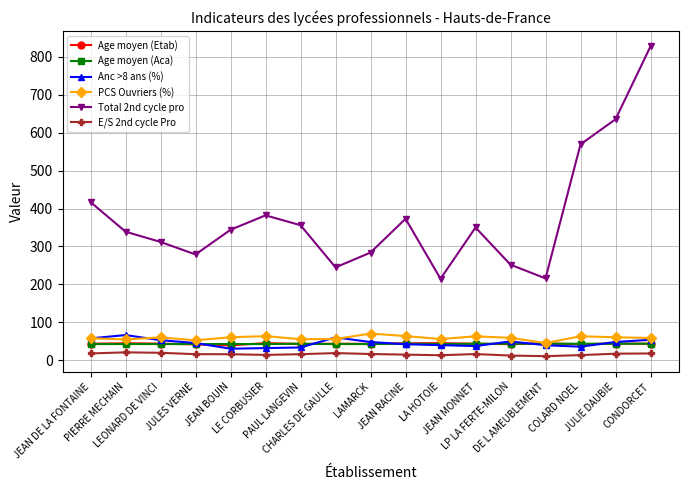

At how many categories does at least one series exceed 455?

3